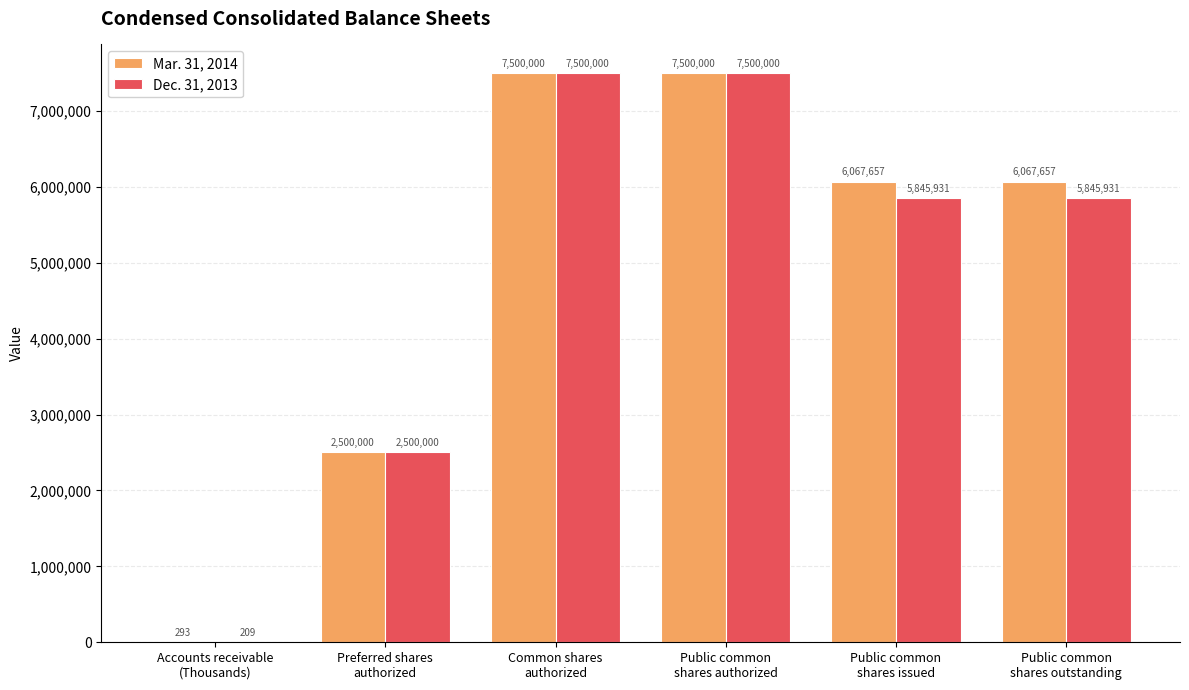

Is it true that Dec. 31, 2013 equals 3256492 at Preferred shares
authorized?

False